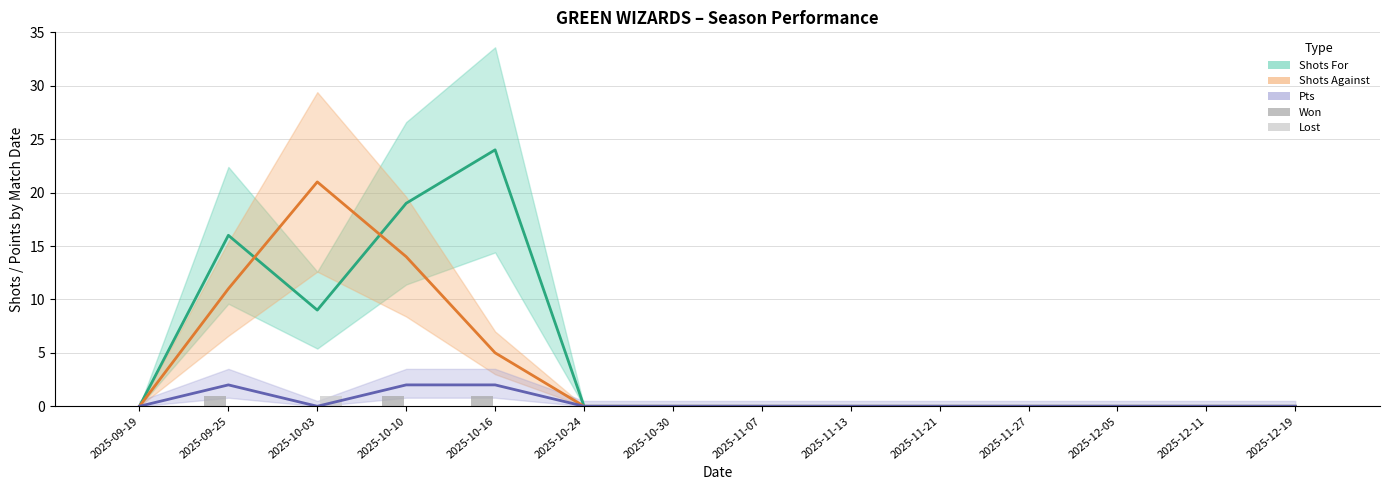

Which category has the highest value in the Shots Against series?

2025-10-03